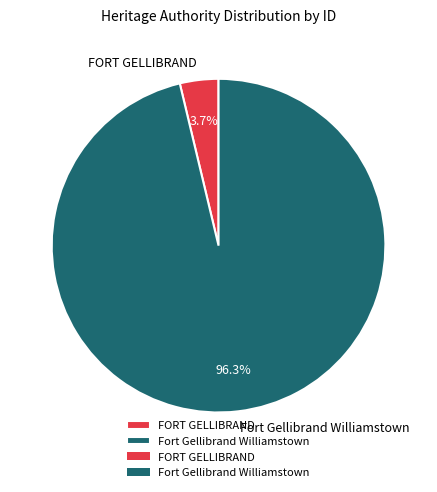

Do Fort Gellibrand Williamstown and FORT GELLIBRAND together represent more than half of the pie?

Yes